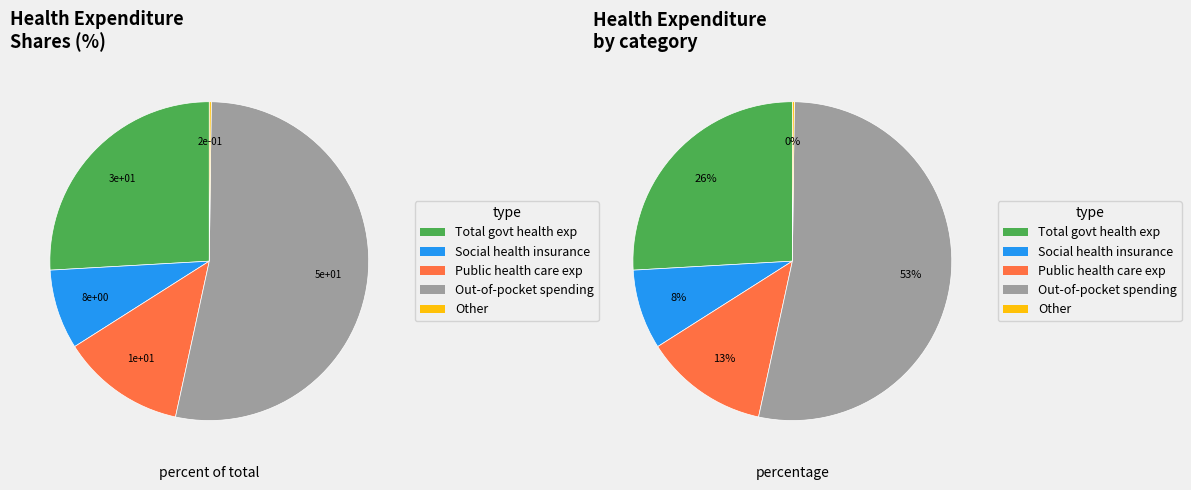

What is the majority slice?

Out-of-pocket health spending